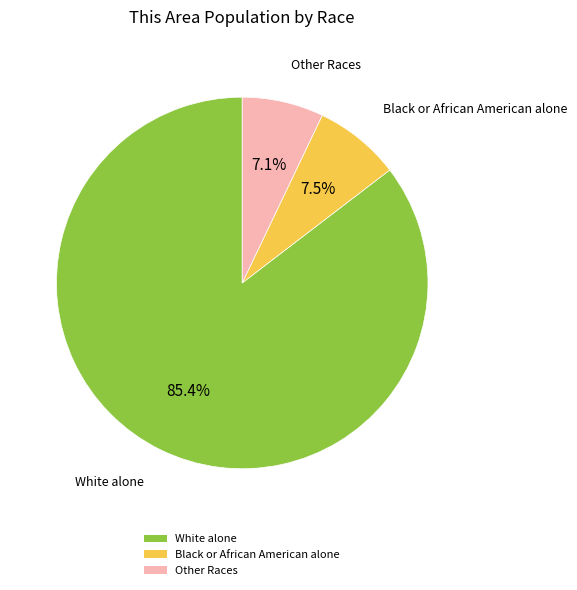

Count the number of slices in the pie.

3